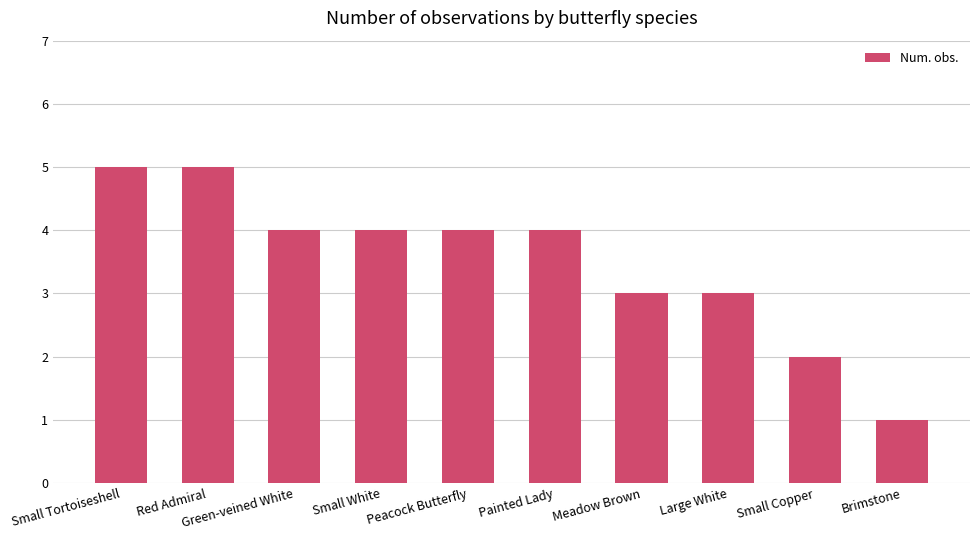

The value at Brimstone is 1. True or false?

True